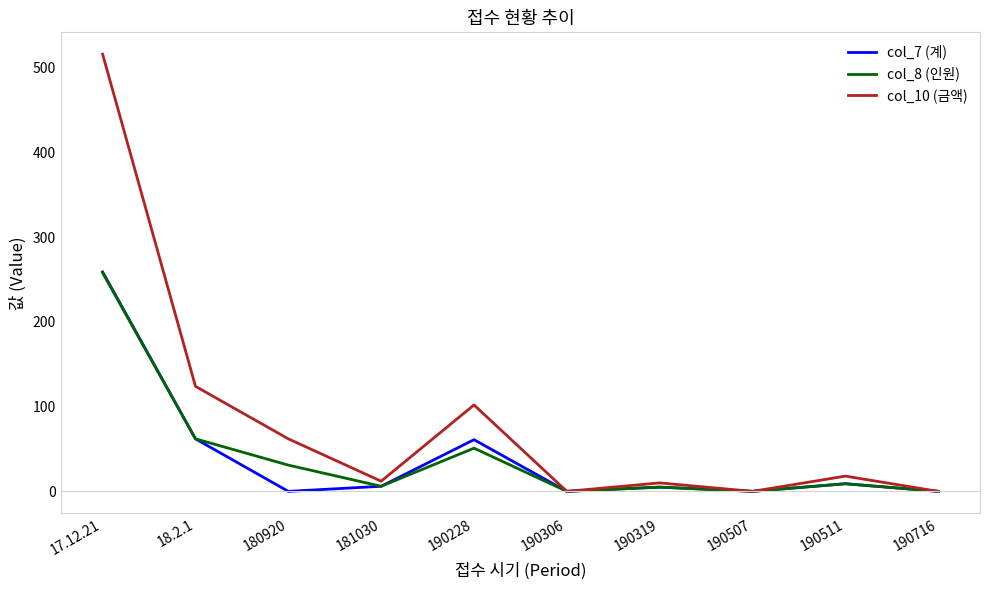

At which category does the chart reach its peak across all series?

17.12.21